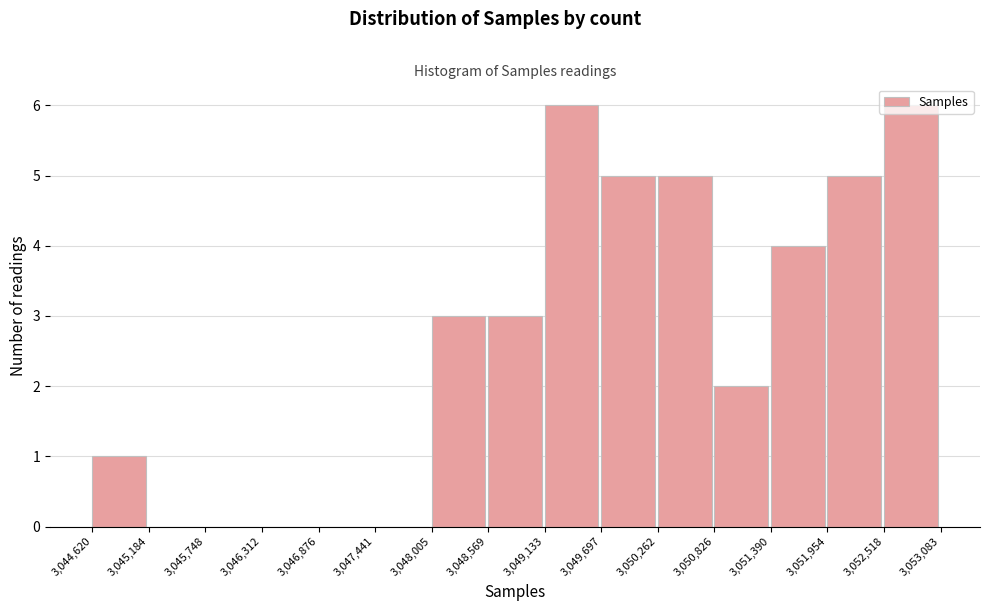

How tall is the bar that spans 3,050,262 to 3,050,826 on the x-axis? The values are not printed on the chart, so give them approximately, as read against the axis.

5